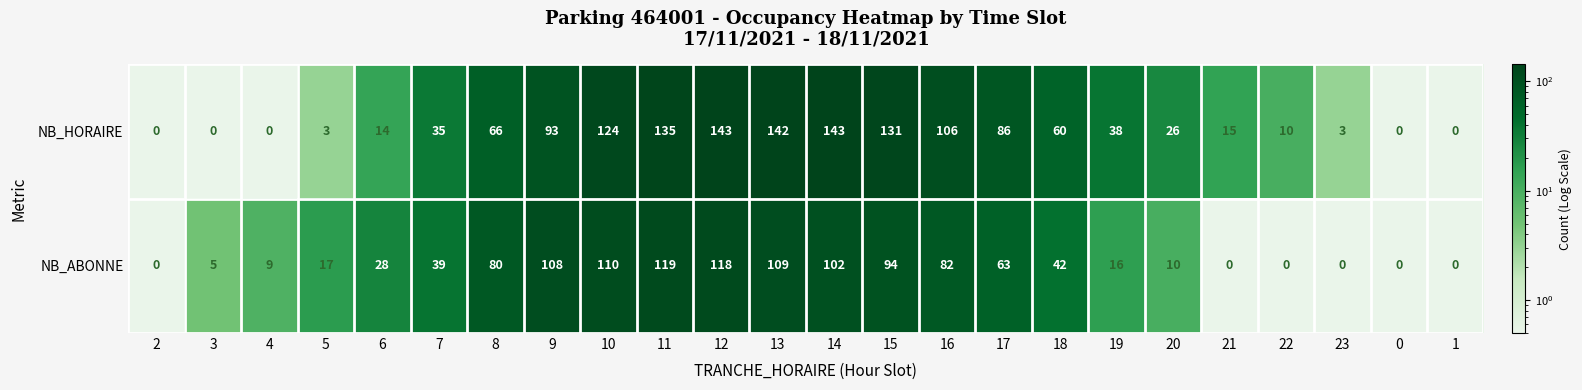

At how many categories does at least one series exceed 103?

8